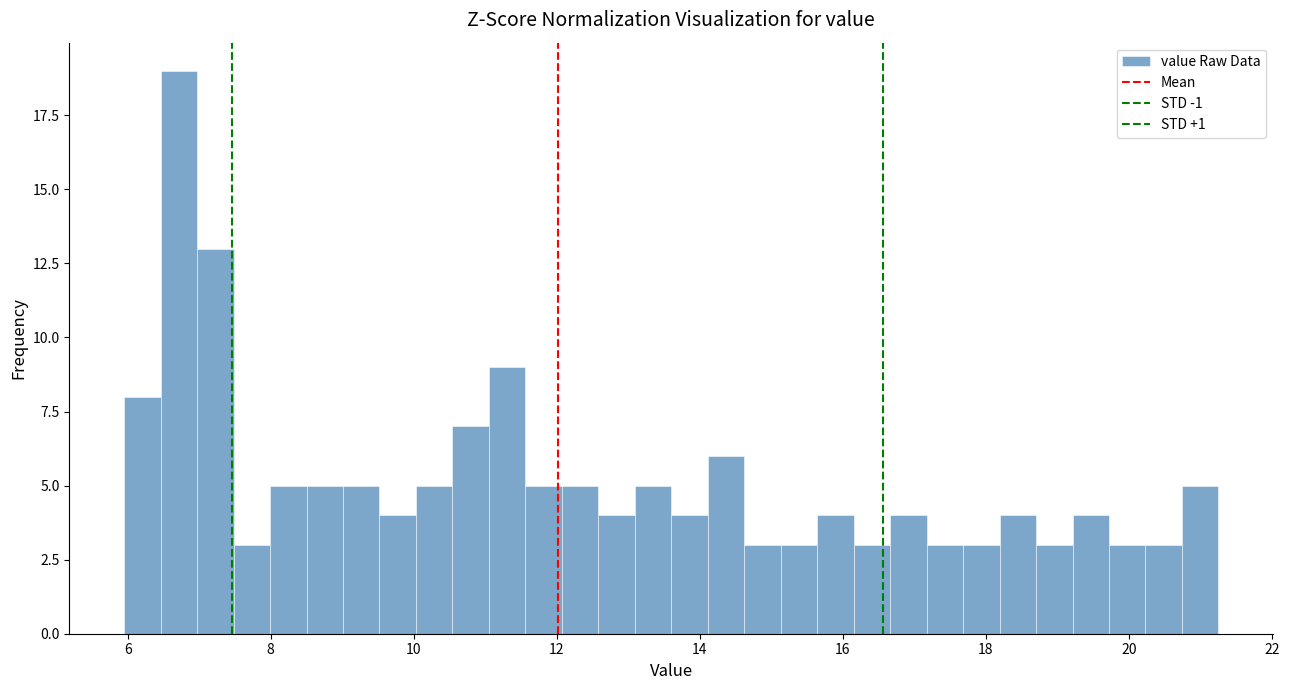

Around what value on the x-axis is the tallest bar? Give the approximate position of its centre, as read against the axis.

6.8